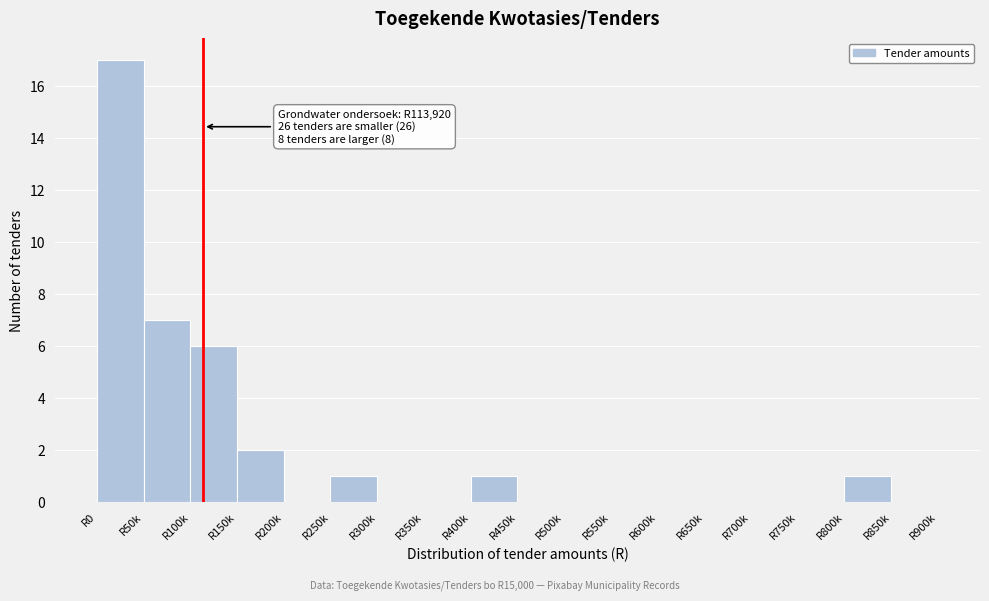

Reading left to right, extract all data points from this chart.

R0=17	R50k=7	R100k=6	R150k=2	R200k=0	R250k=1	R300k=0	R350k=0	R400k=1	R450k=0	R500k=0	R550k=0	R600k=0	R650k=0	R700k=0	R750k=0	R800k=1	R850k=0